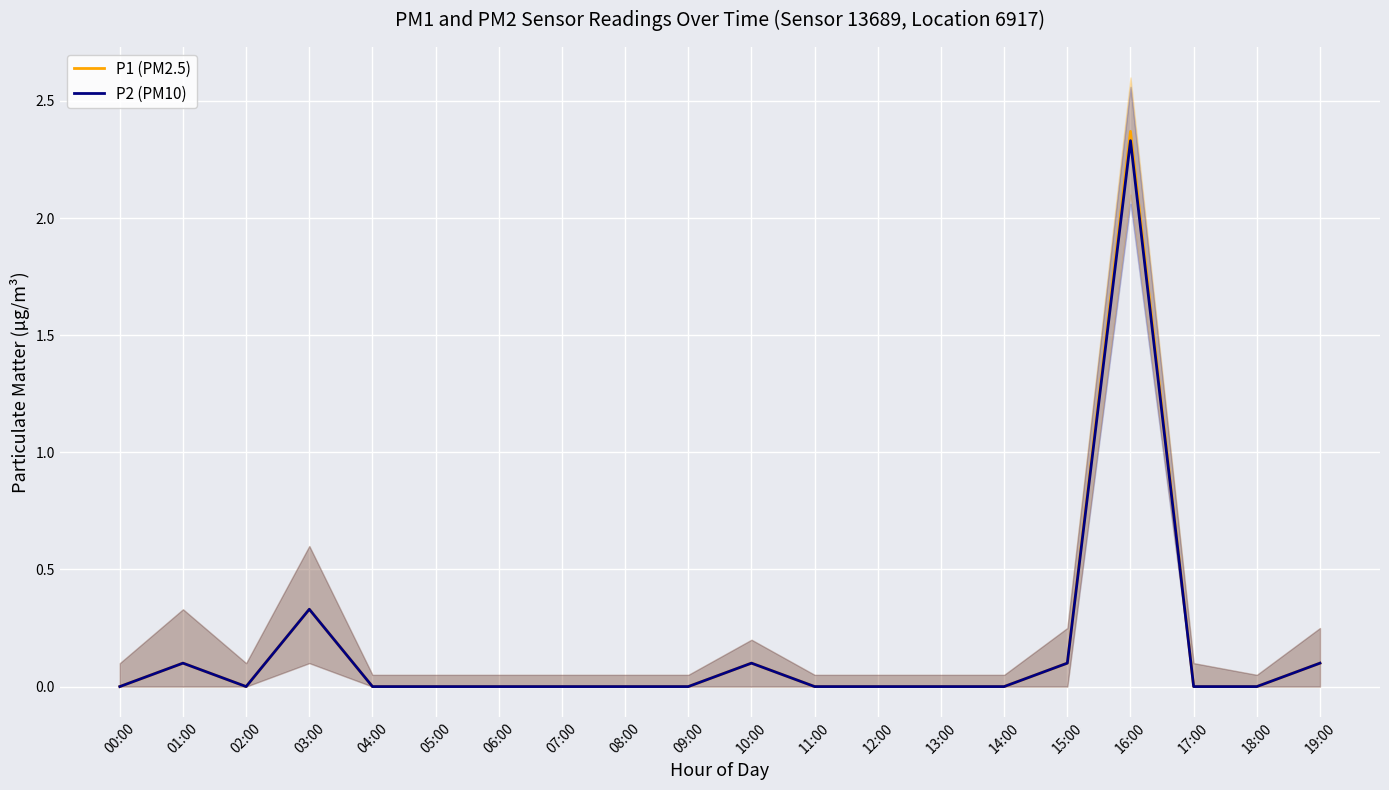

Between 19:00 and 14:00, which is larger?

19:00